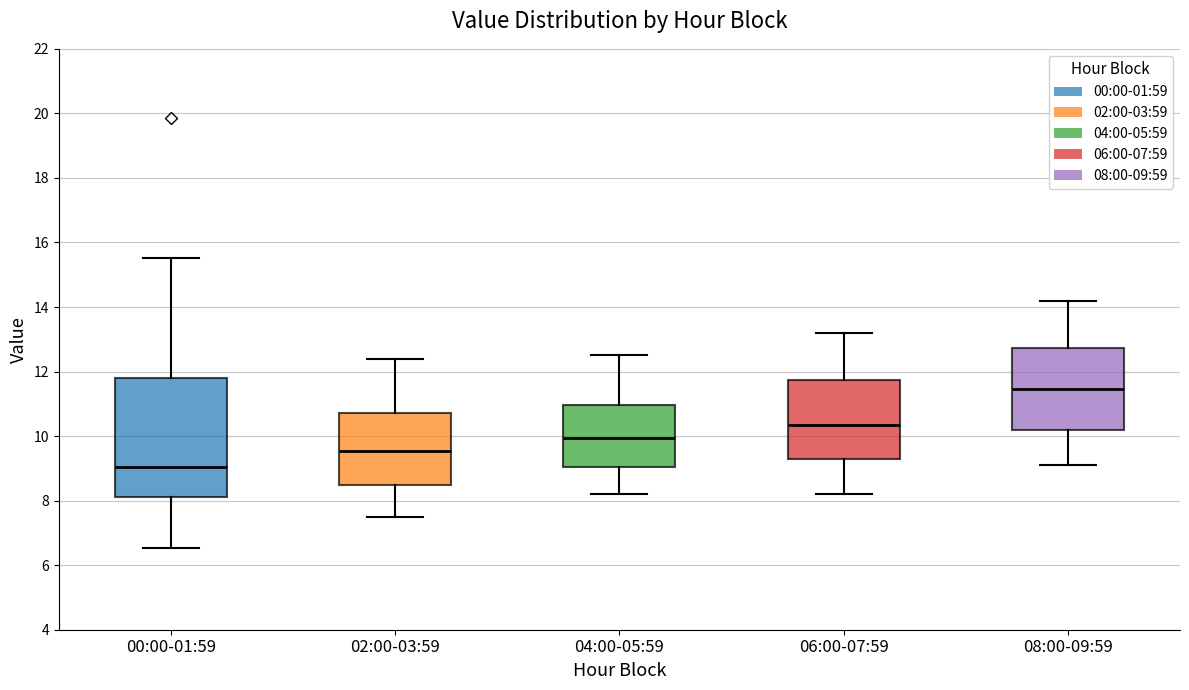

Which box's median line is the lowest?

00:00-01:59